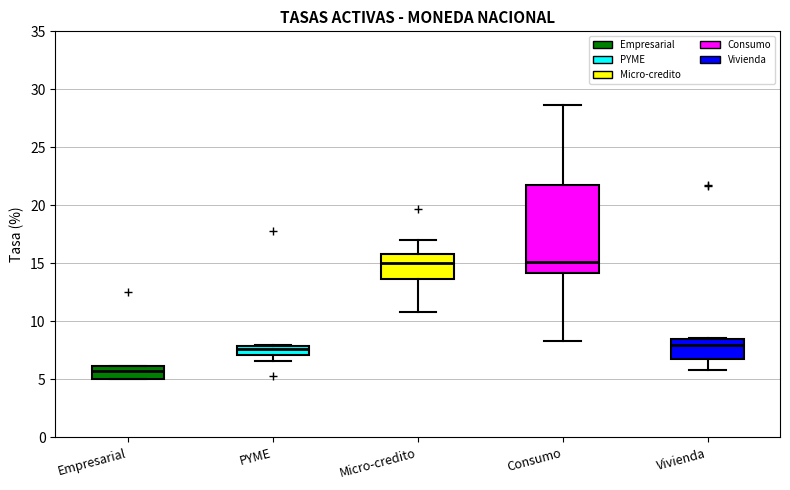

Reading left to right, read every box against the y-axis: the position of its median line, the range the box covers, and the ends of its whiskers. The values are not printed on the chart, so give them approximately, as read against the axis.

Empresarial: median 6.0 (just below the box's upper edge), box 5.0 to 6.0, whiskers 5.0 to 6.0
PYME: median 7.5, box 7.0 to 8.0, whiskers 6.5 to 8.0
Micro-credito: median 15.0, box 13.5 to 16.0, whiskers 11.0 to 17.0
Consumo: median 15.0, box 14.0 to 22.0, whiskers 8.5 to 28.5
Vivienda: median 8.0, box 6.5 to 8.5, whiskers 6.0 to 8.5